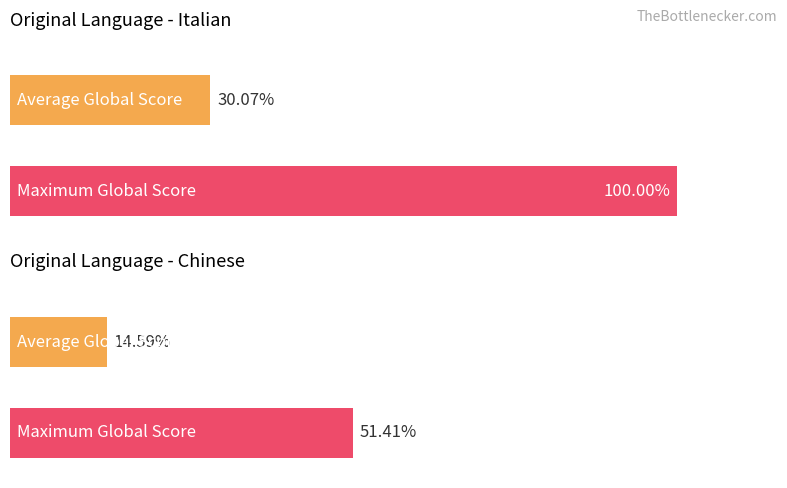

Between The Orlando Furioso and The Castle of Crossed Destinies, which series saw the biggest shift?

italian